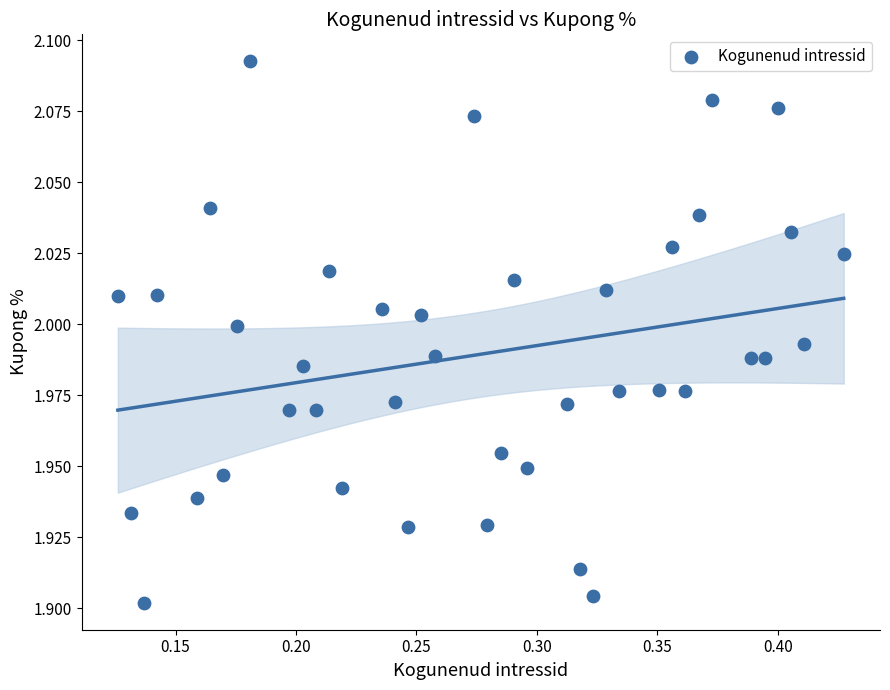

What is the range of X values (max minus min)?

0.3